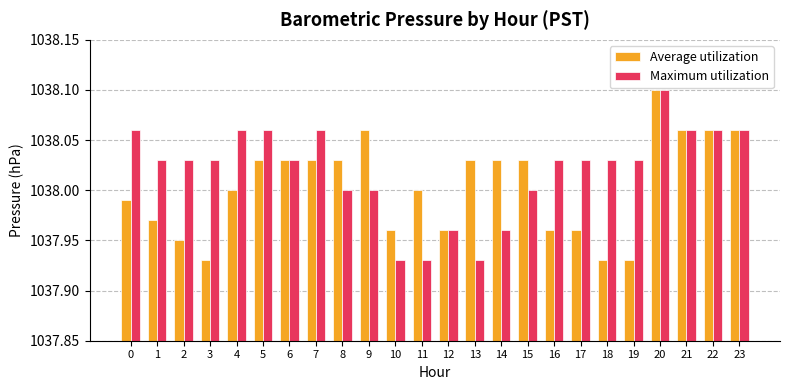

What is the sum of the Maximum utilization values at 8 and 19?

2076.0